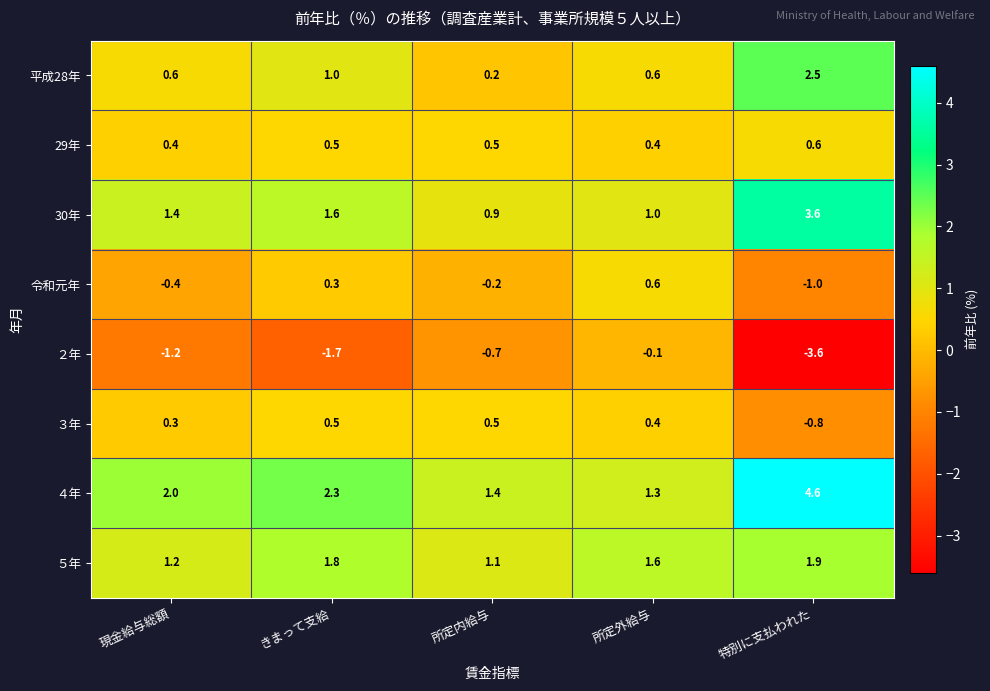

At which category is the sum across all series the highest?

特別に支払われた